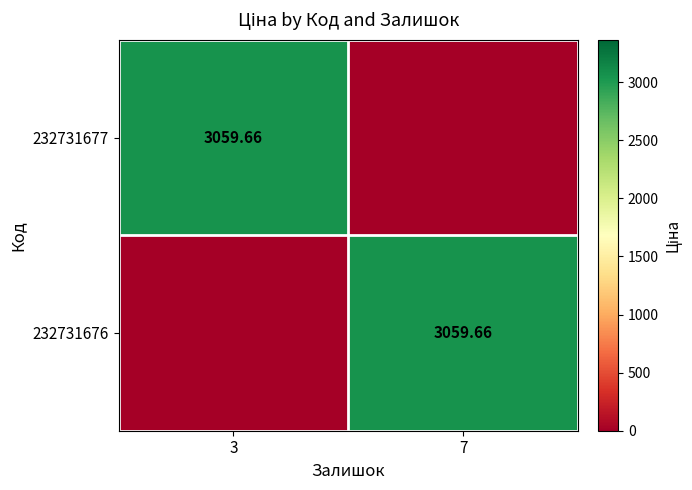

What is the maximum value shown in the chart?

3059.7